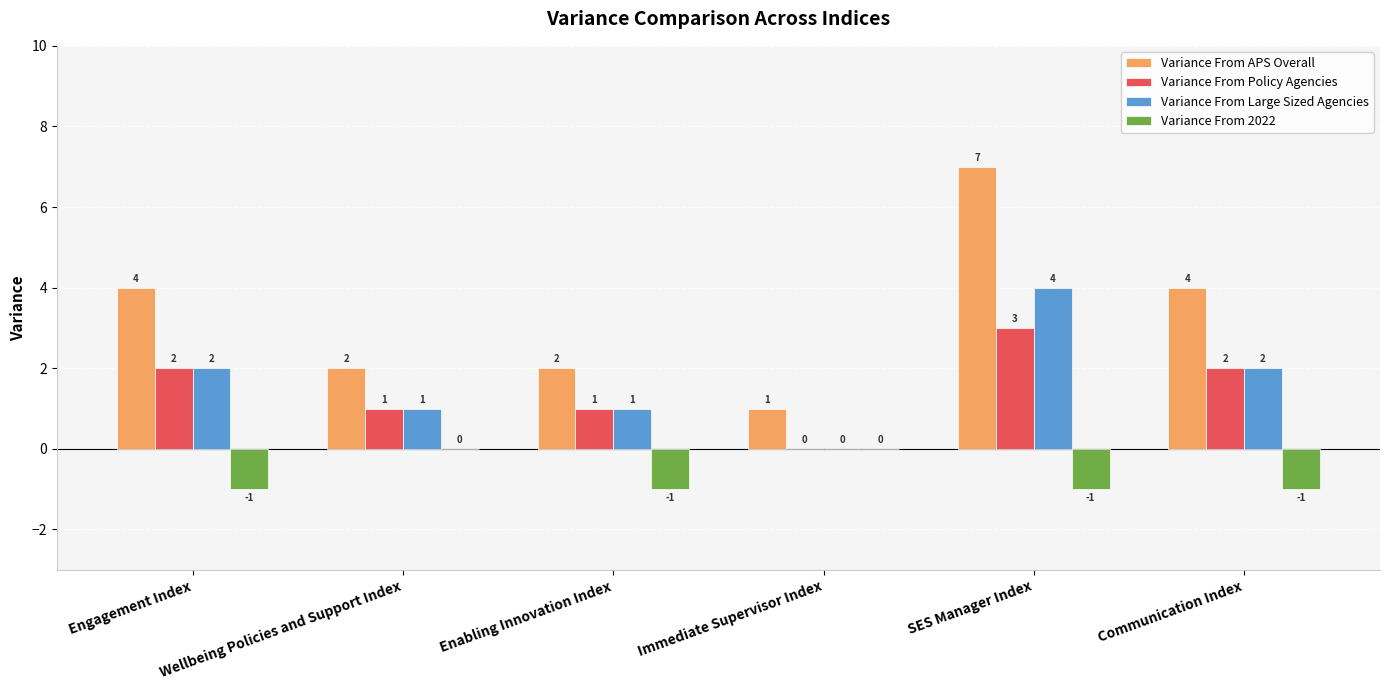

Which series changed the most between Enabling Innovation Index and SES Manager Index?

Variance From APS Overall